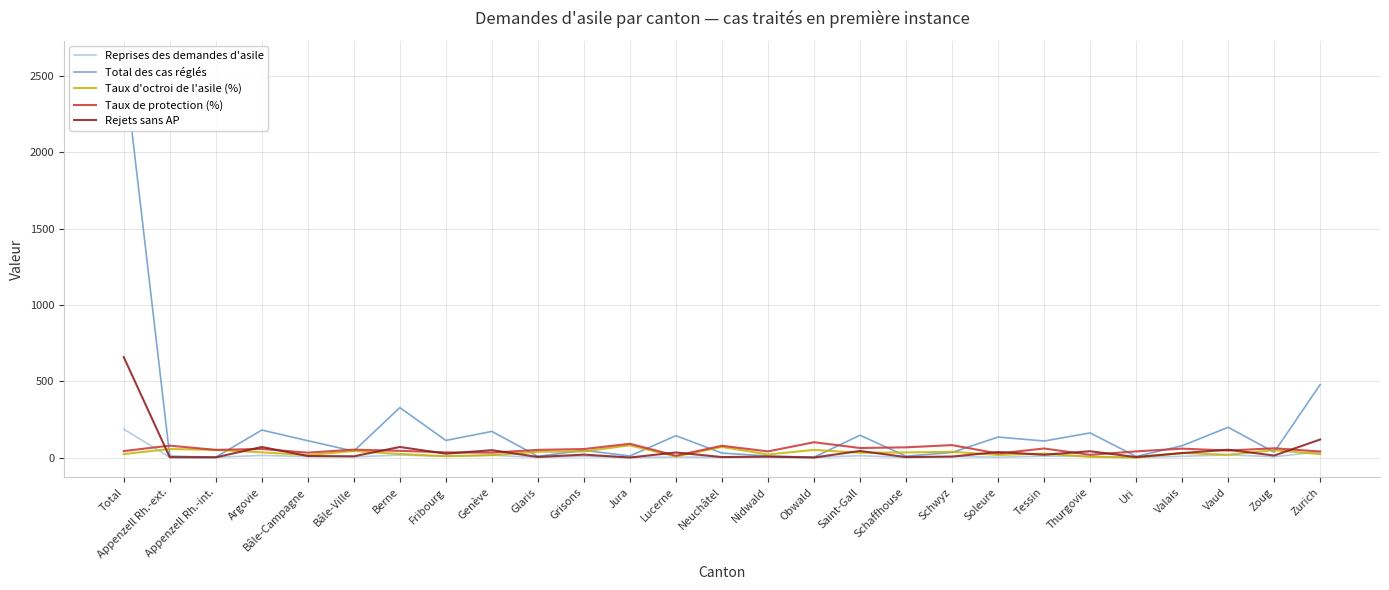

What is the difference between the second highest and second lowest values in the Total des cas réglés series?

476.0